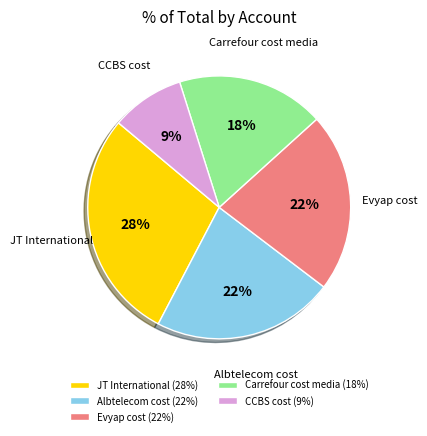

Do Evyap cost (22%) and JT International (28%) together represent more than half of the pie?

Yes